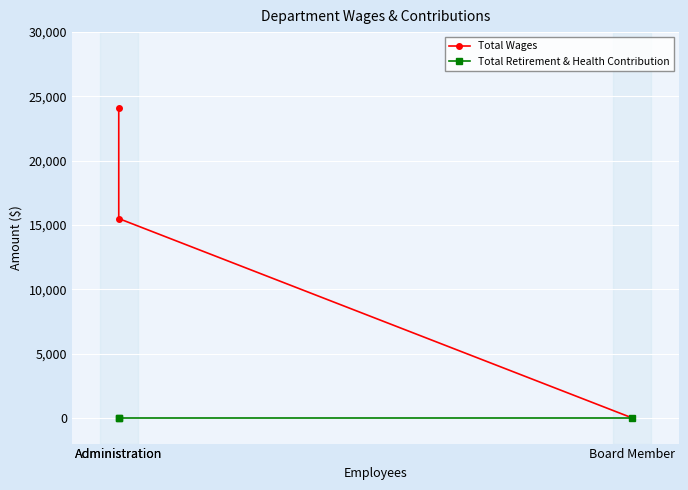

How many positive values does the Total Wages series have?

2